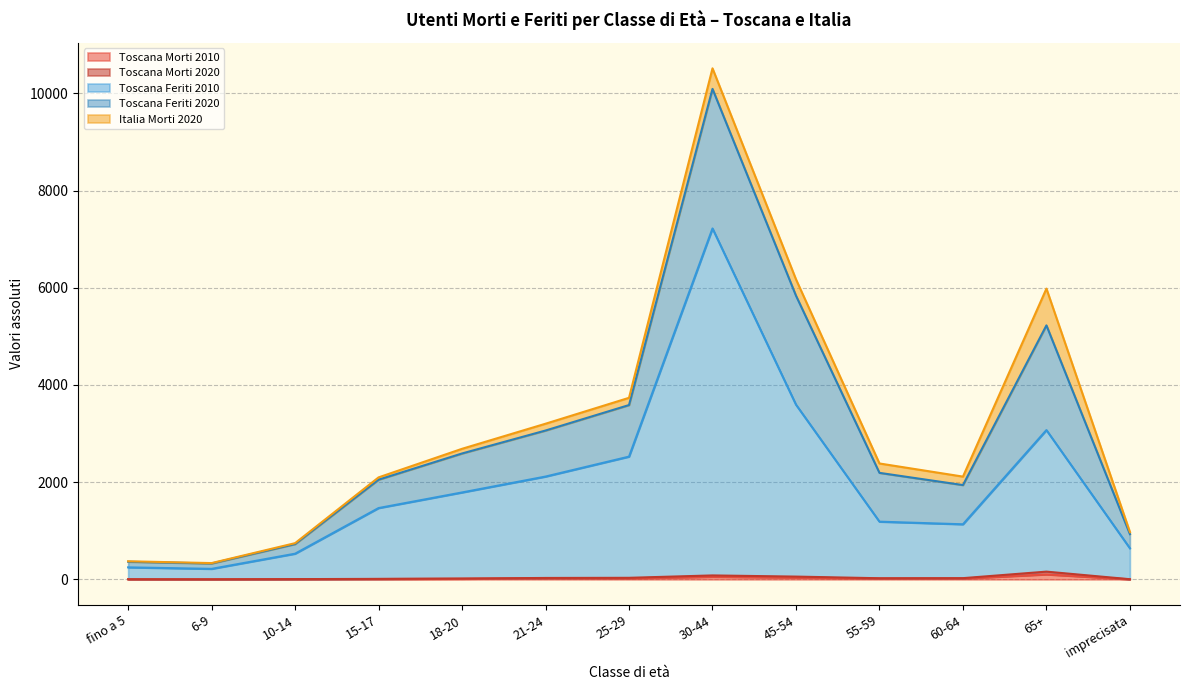

Does the chart display data point markers on the line(s)?

No